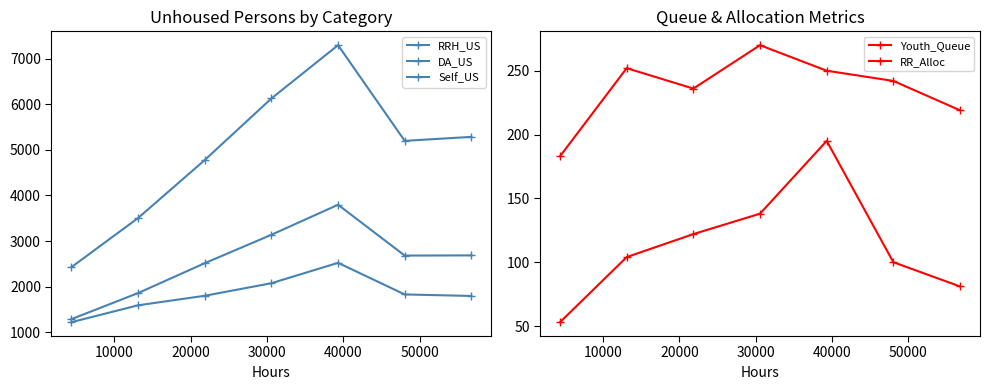

Which series has the widest spread of values?

DA_US